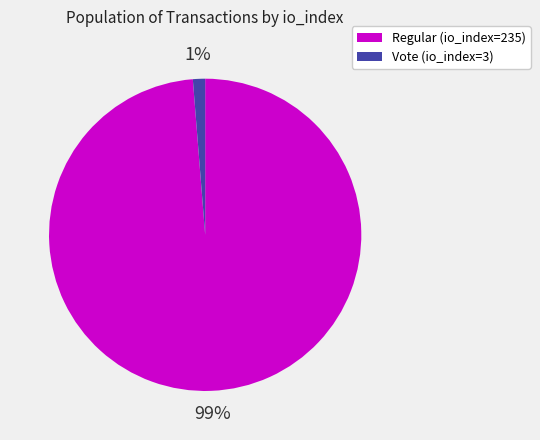

Combined, do Vote (io_index=3) and Regular (io_index=235) account for over 50%?

Yes